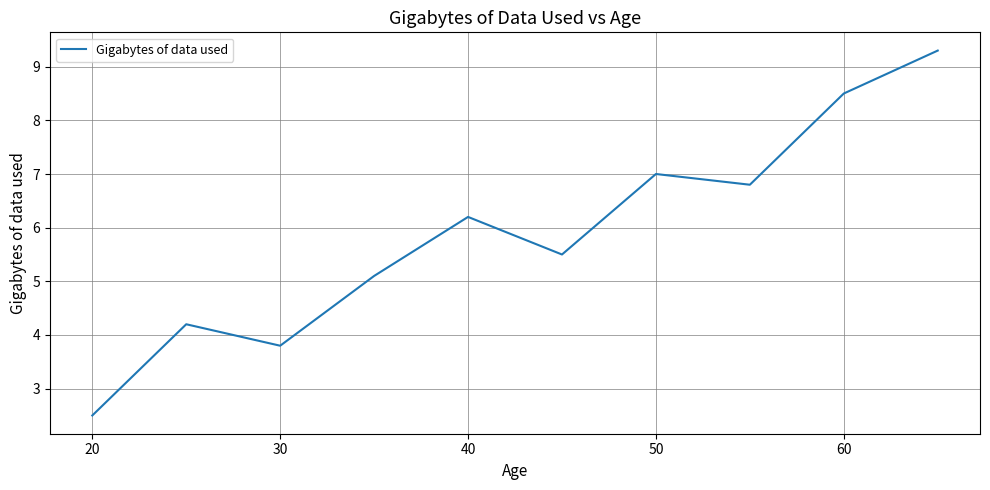

What is the difference between the maximum and minimum values?

6.8